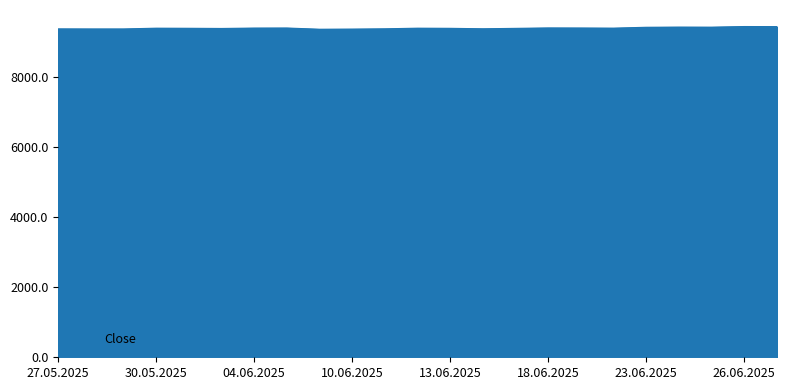

What is the smallest value displayed?

9355